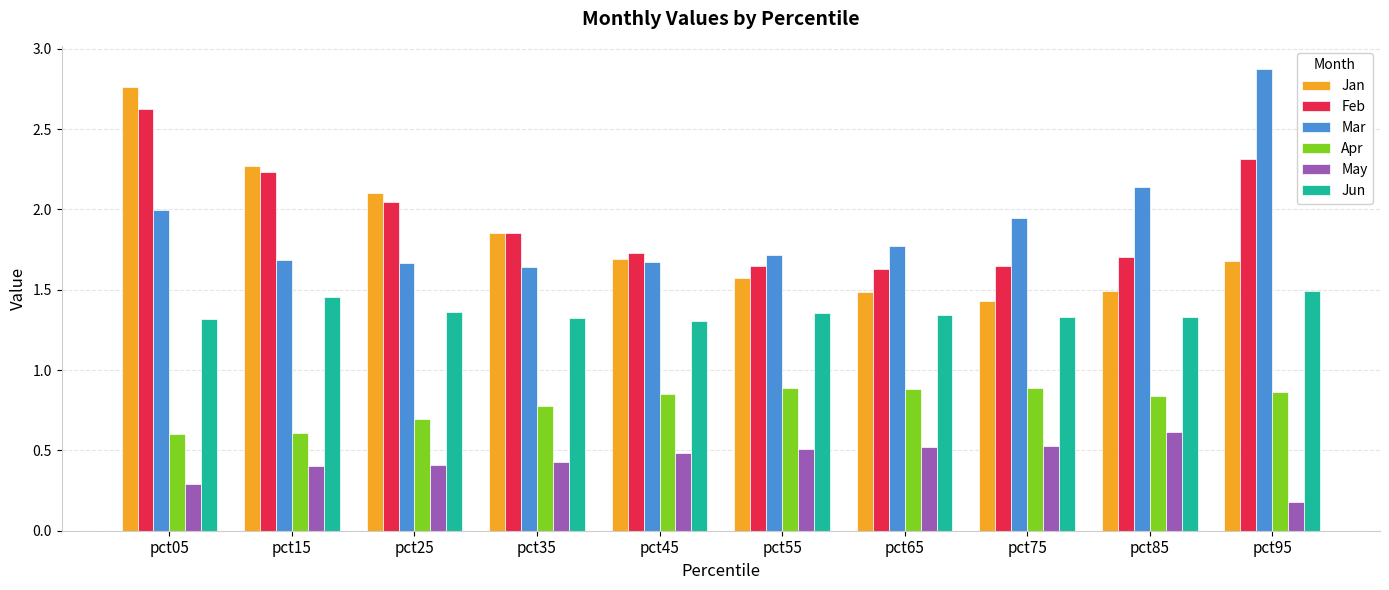

What is the greatest value displayed?

2.9